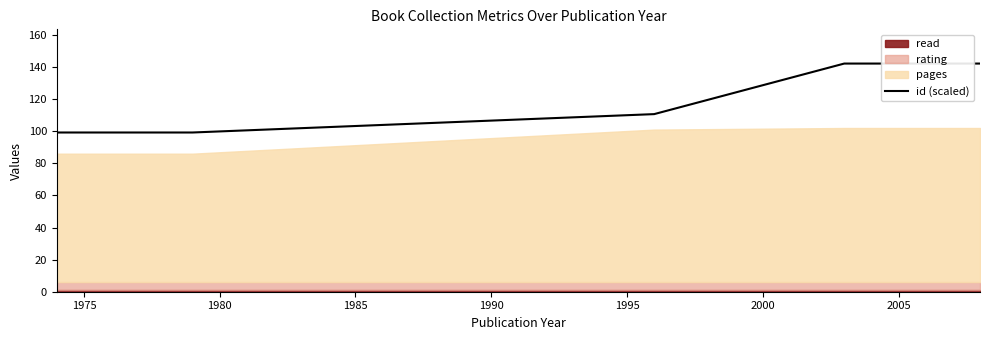

True or false: the data has more than 0 interior local peaks.

False